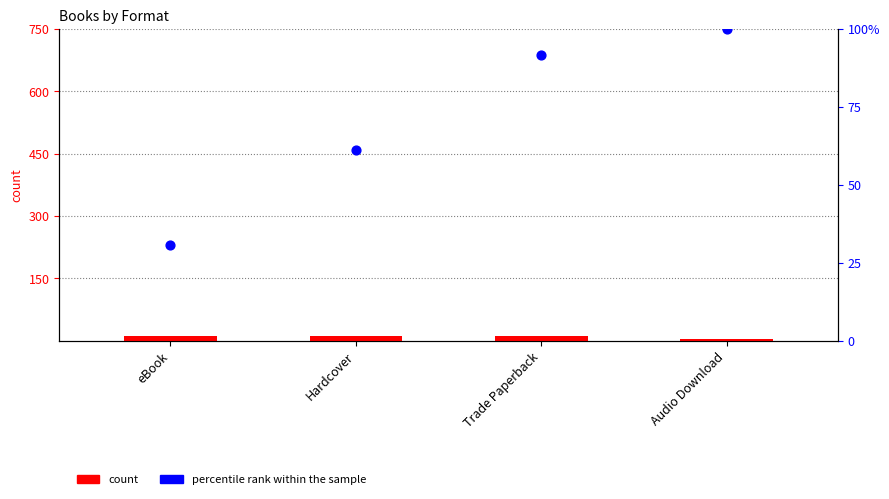

Is the value of count at Audio Download greater than the value of percentile rank within the sample at eBook?

No